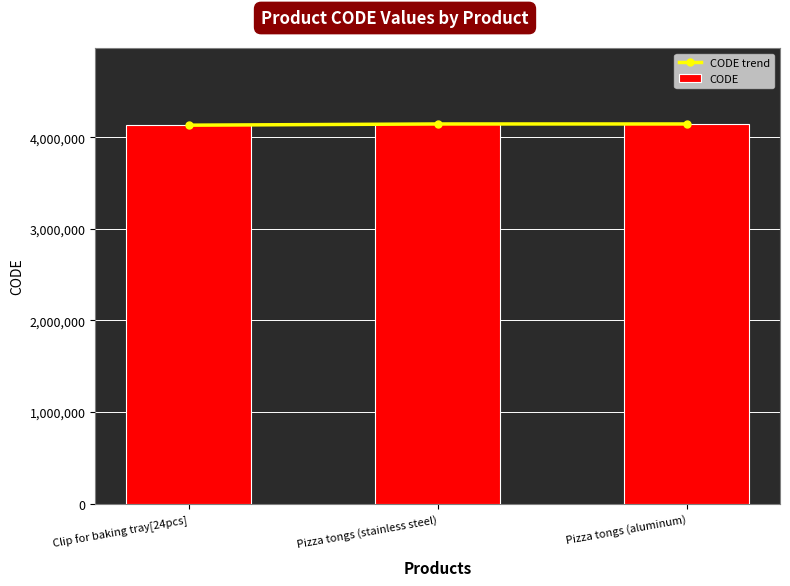

List the labels in order of CODE value, smallest first.

Clip for baking tray[24pcs], Pizza tongs (aluminum), Pizza tongs (stainless steel)